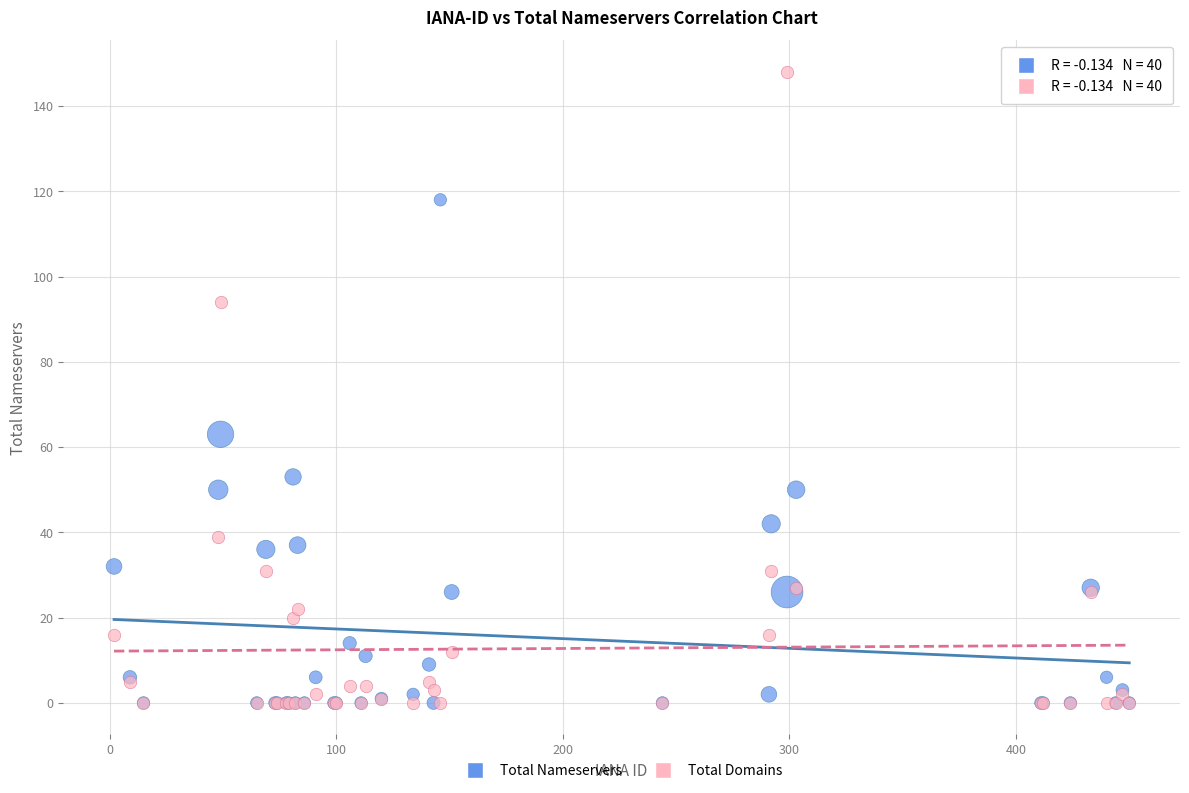

Across all series, what Y value is closest to 74?

63